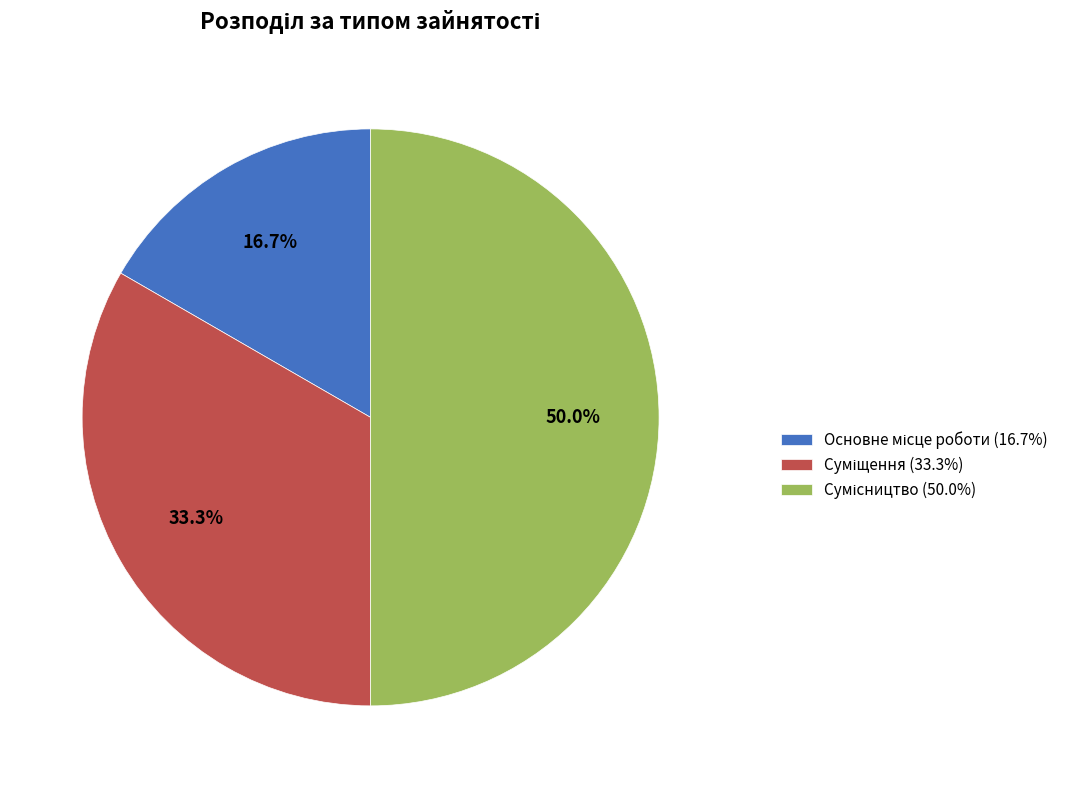

Is it true that Основне місце роботи is 17% of the pie?

True